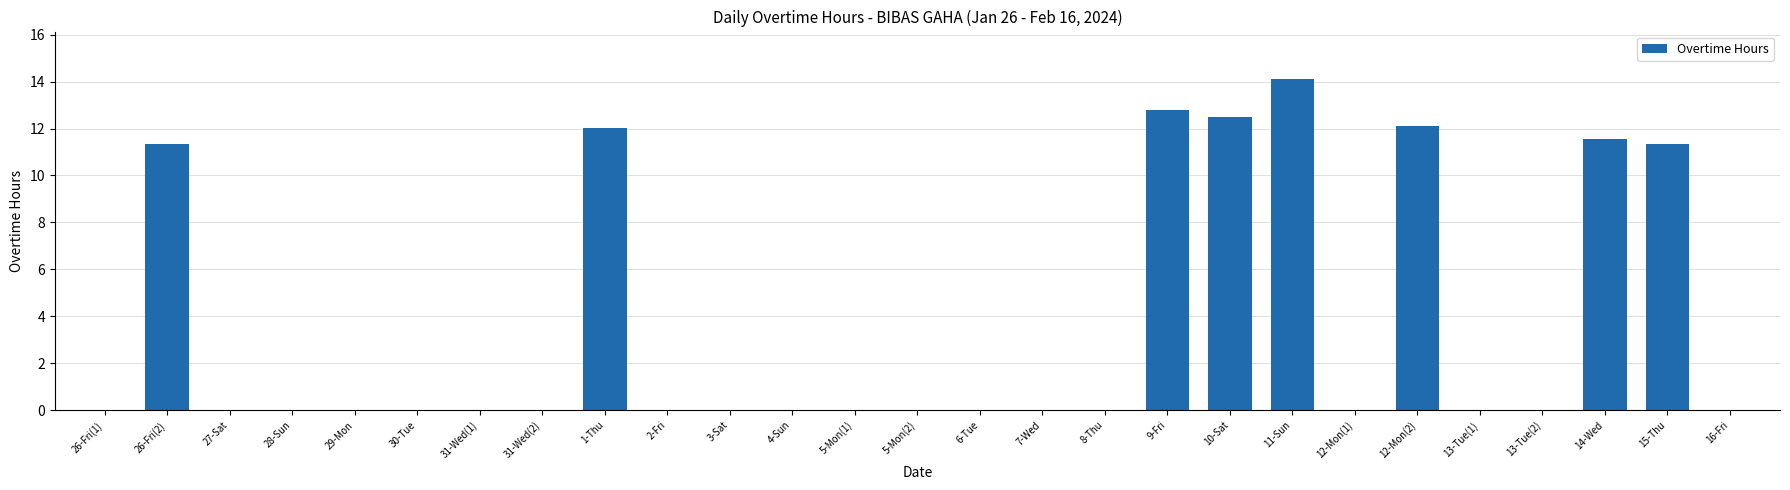

Between 13-Tue(1) and 1-Thu, which is larger?

1-Thu